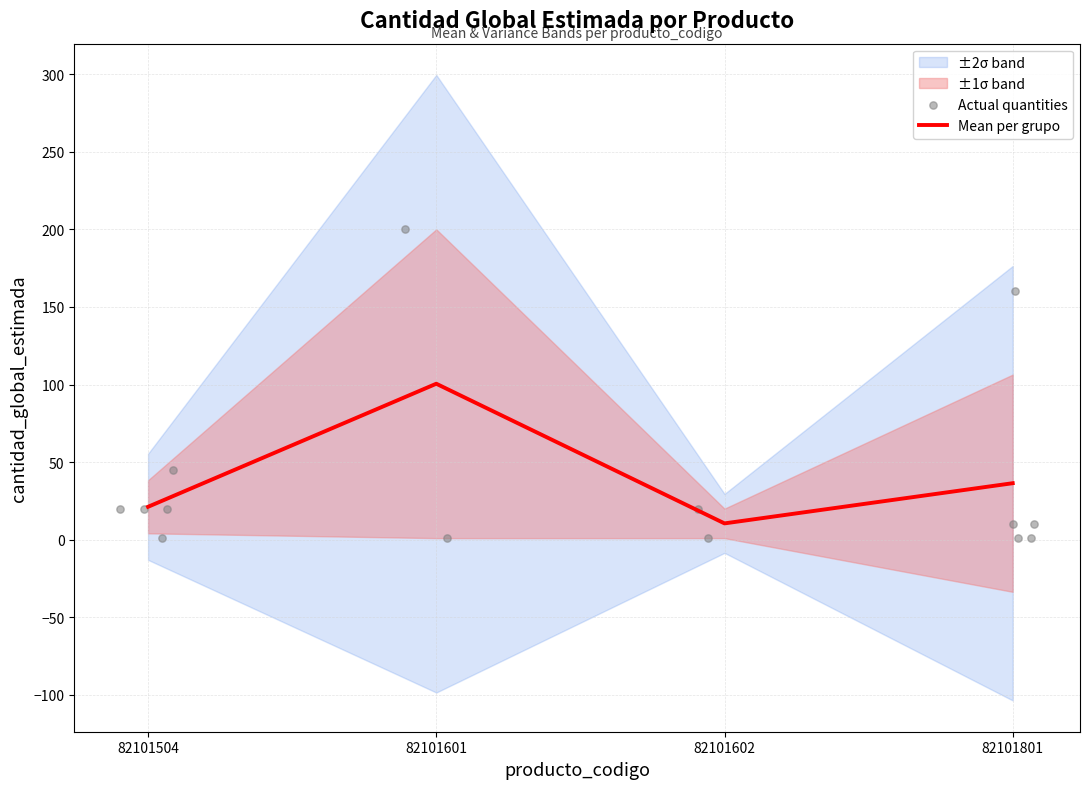

Is it true that Mean per grupo equals 10.5 at 82101602?

True